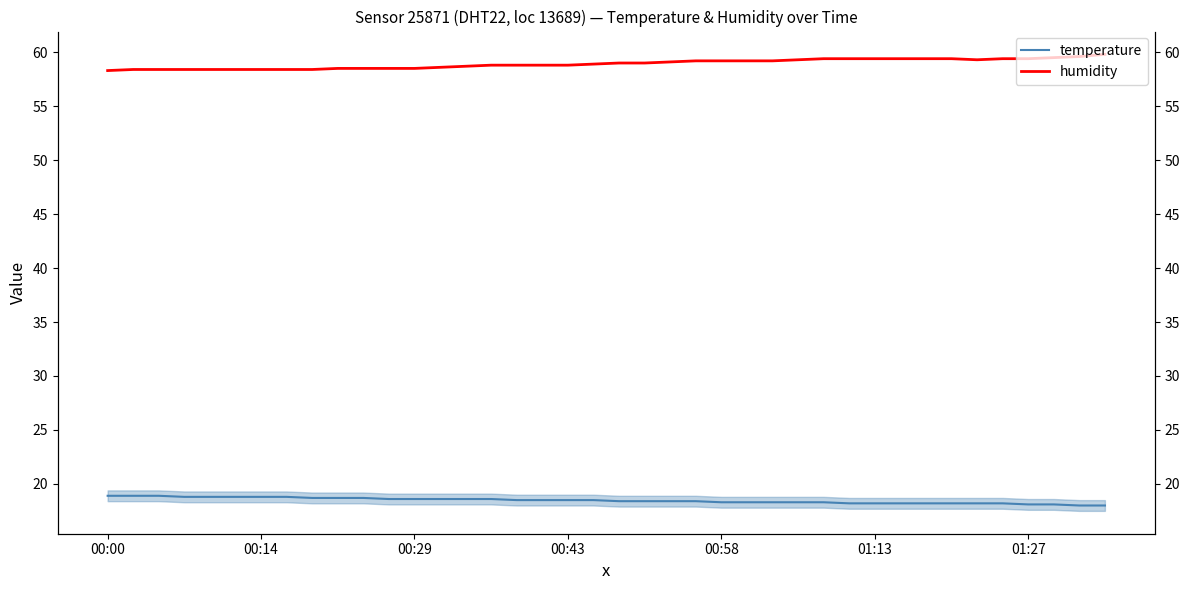

True or false: humidity and temperature cross at least once.

False